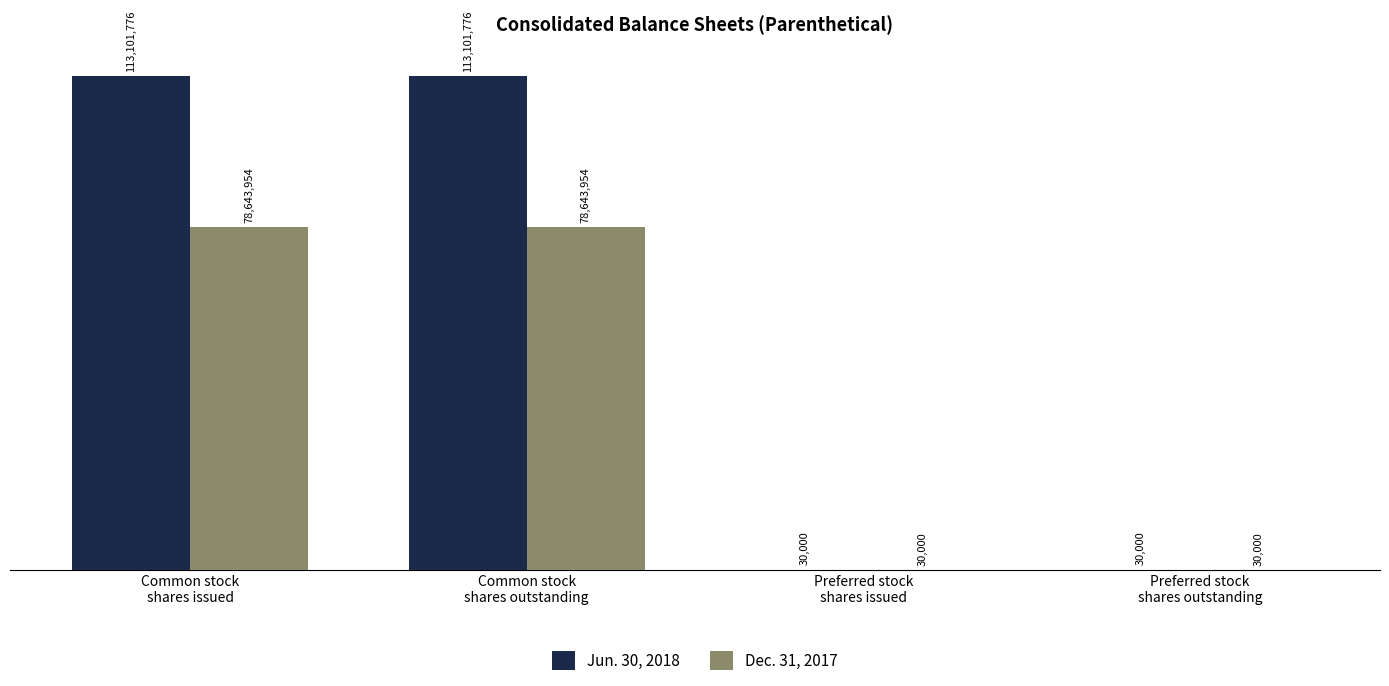

At which category is the sum across all series the highest?

Common stock
shares issued